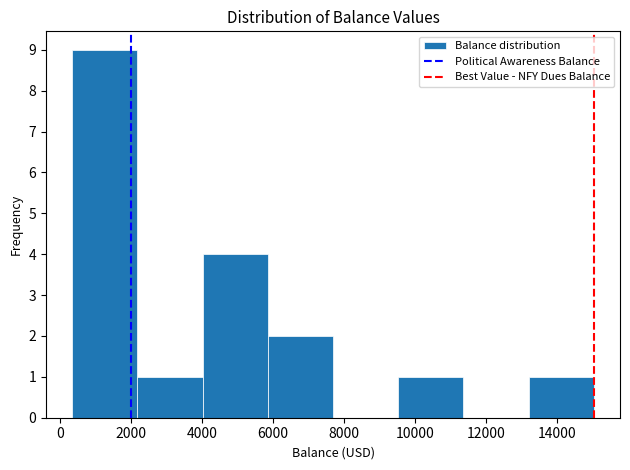

Reading left to right, transcribe this chart: for each bar, give the range it covers on the x-axis and its height. Neither the bar edges nor the heights are printed on the chart, so give them approximately, as read against the axes.

400 to 2200: 9
2200 to 4000: 1
4000 to 5800: 4
5800 to 7600: 2
7600 to 9600: 0
9600 to 11400: 1
11400 to 13200: 0
13200 to 15000: 1